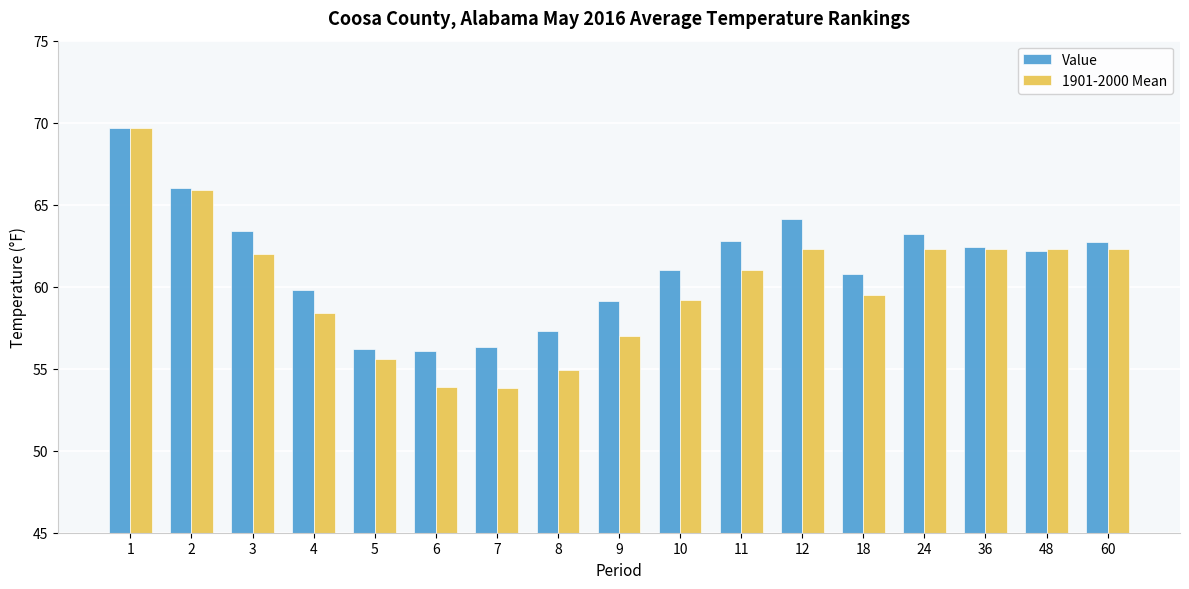

What is the difference between the 1901-2000 Mean values at 4 and 3?

3.6